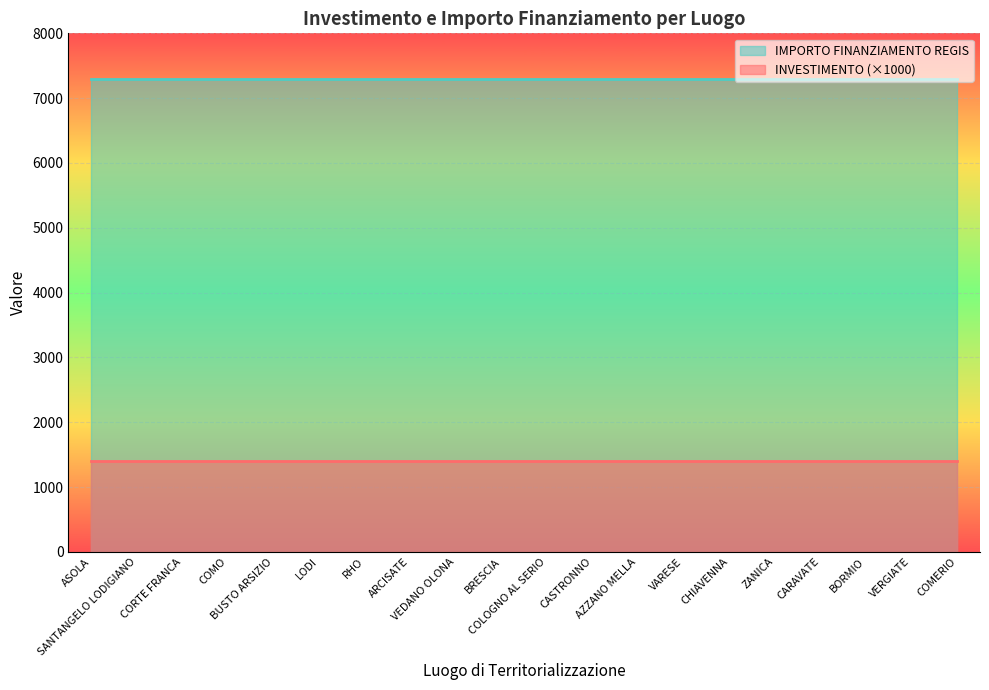

Reading left to right, list all the values displayed in this chart.

INVESTIMENTO: 1.4	1.4	1.4	1.4	1.4	1.4	1.4	1.4	1.4	1.4	1.4	1.4	1.4	1.4	1.4	1.4	1.4	1.4	1.4	1.4
IMPORTO FINANZIAMENTO REGIS: 7301.0	7301.0	7301.0	7301.0	7301.0	7301.0	7301.0	7301.0	7301.0	7301.0	7301.0	7301.0	7301.0	7301.0	7301.0	7301.0	7301.0	7301.0	7301.0	7301.0